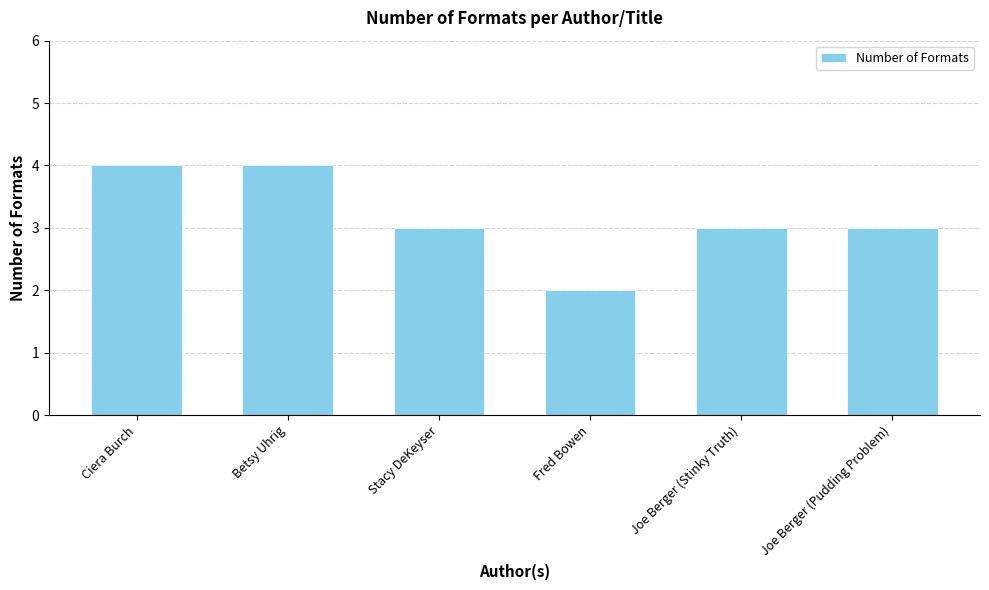

What is the label of the 1st bar from the right?

Joe Berger (Pudding Problem)